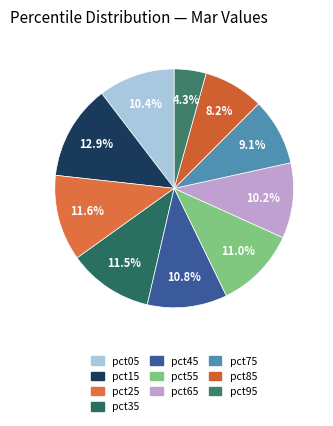

Does pct35 account for over 50% of the chart?

No